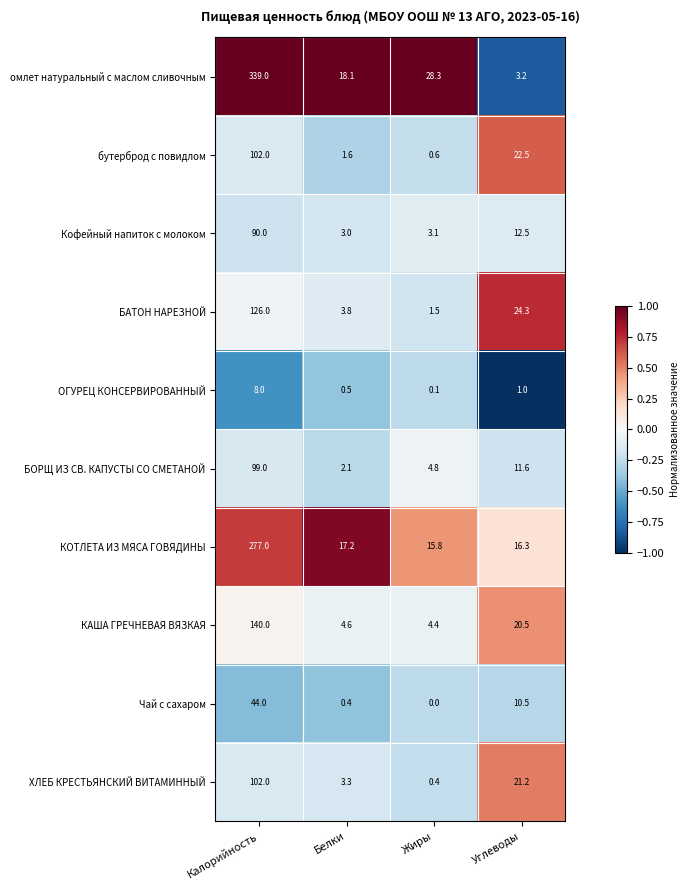

Is it true that бутерброд с повидлом equals 2.7 at Белки?

False